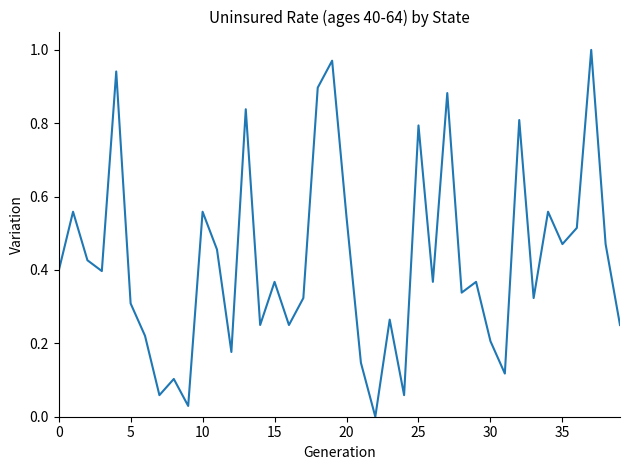

Does the chart have visible grid lines?

No